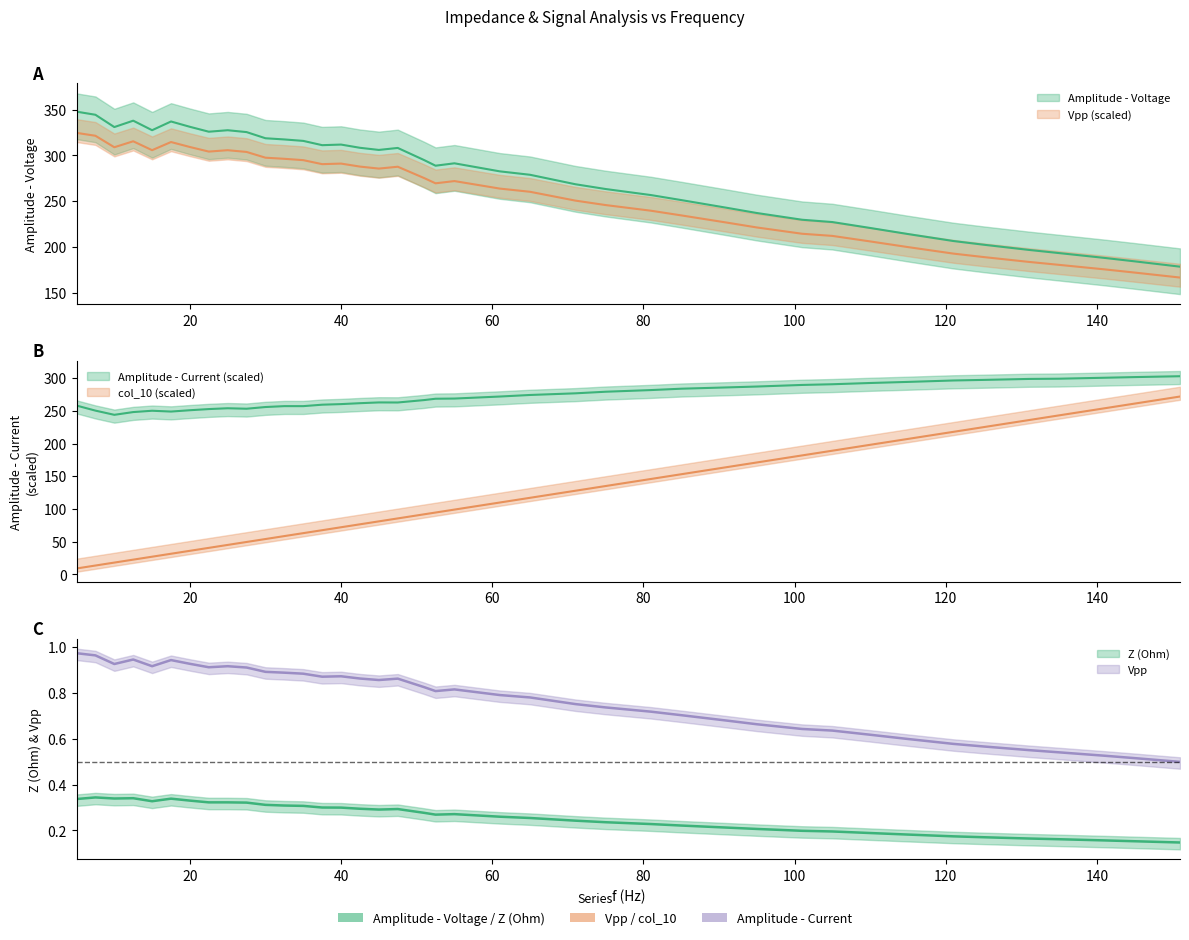

The value of Amplitude - Voltage at 37.5 is 0.5. True or false?

False